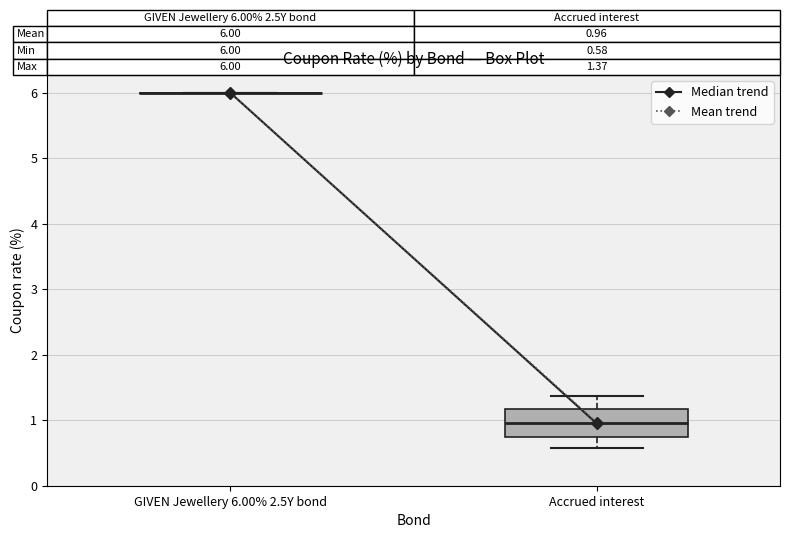

Which box is the tallest, from its lower edge to its upper edge?

Accrued interest